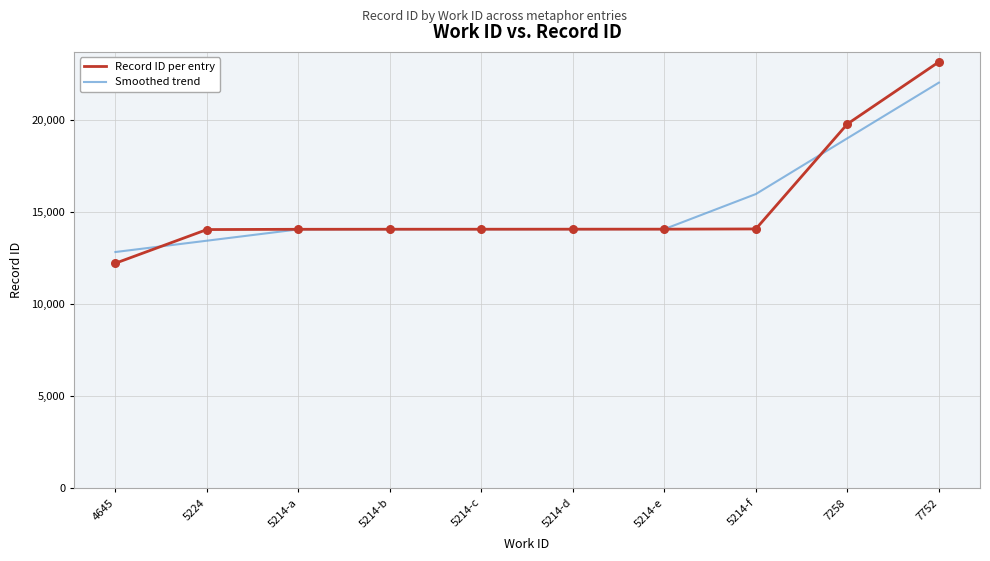

Which series changed the most between 5214-b and 5214-f?

Smoothed trend